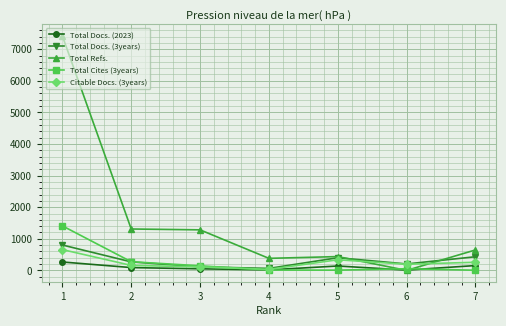

What is the value of the Total Docs. (2023) point at the 6th from the left?

10